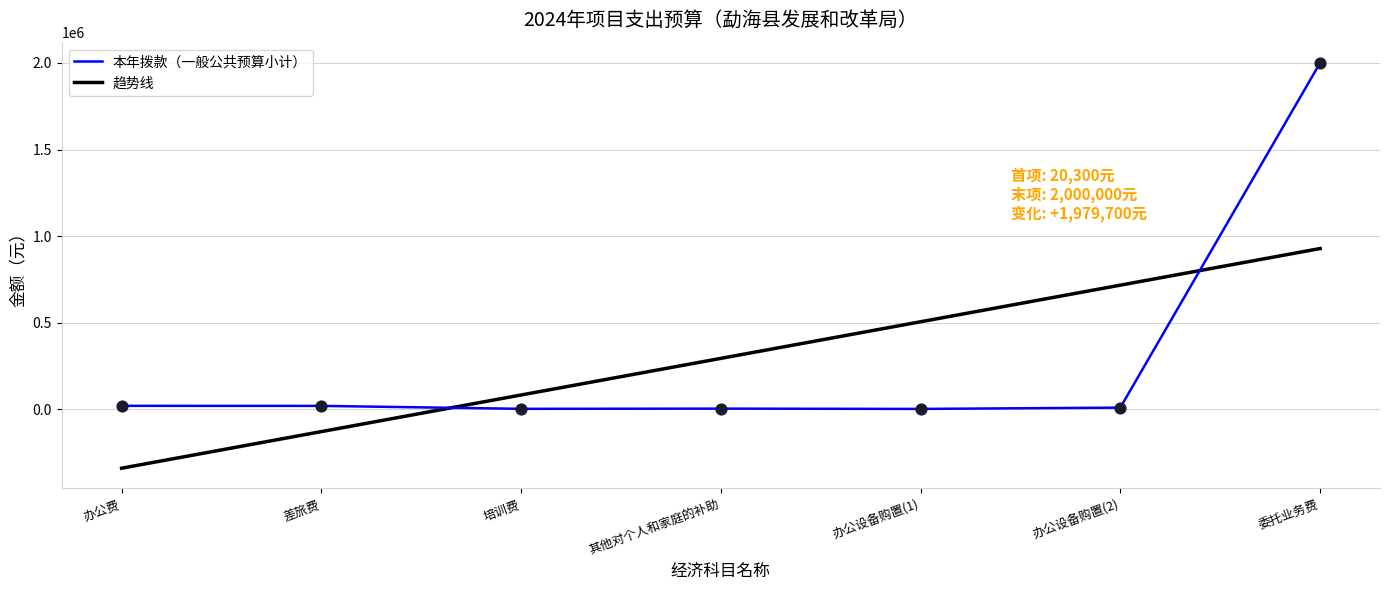

At which category is the sum across all series the highest?

委托业务费